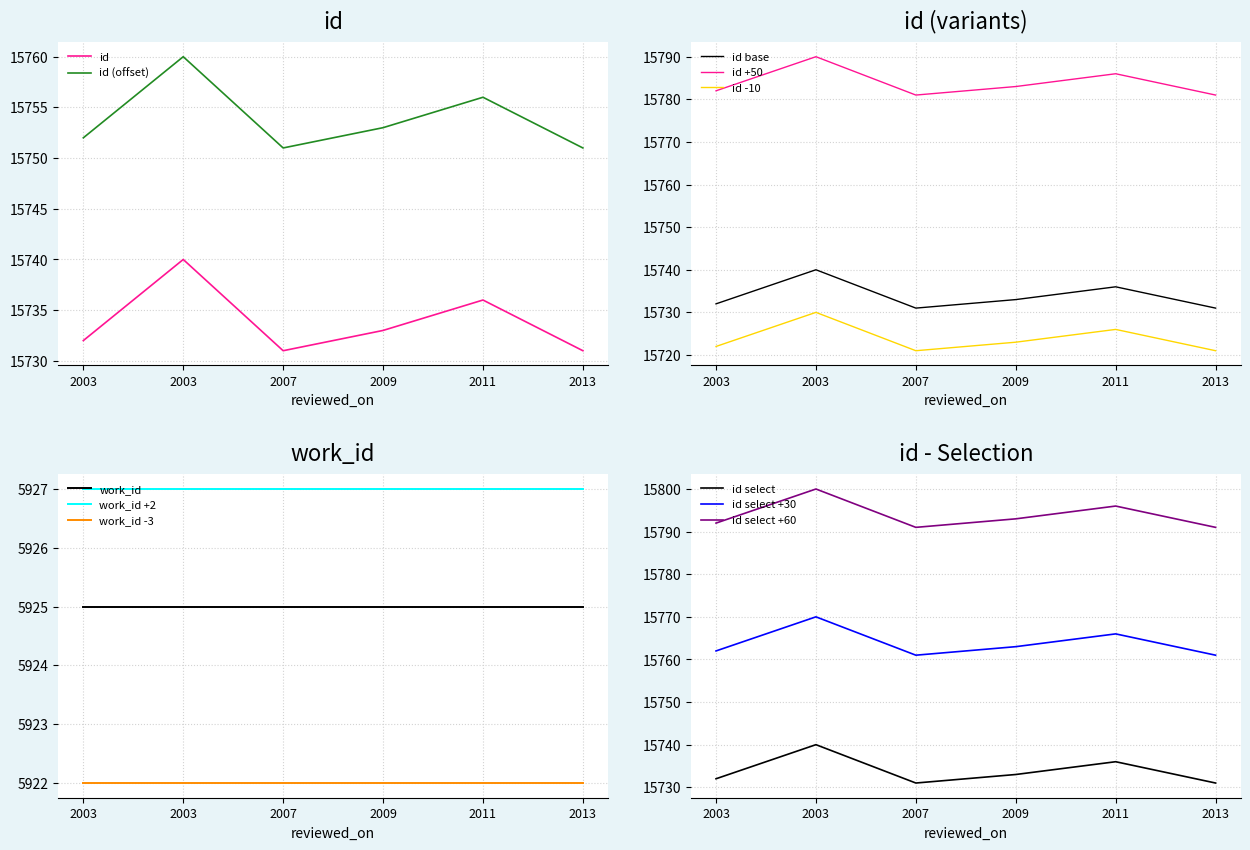

The chart shows a value of 15732 at 2003-10-22. True or false?

True